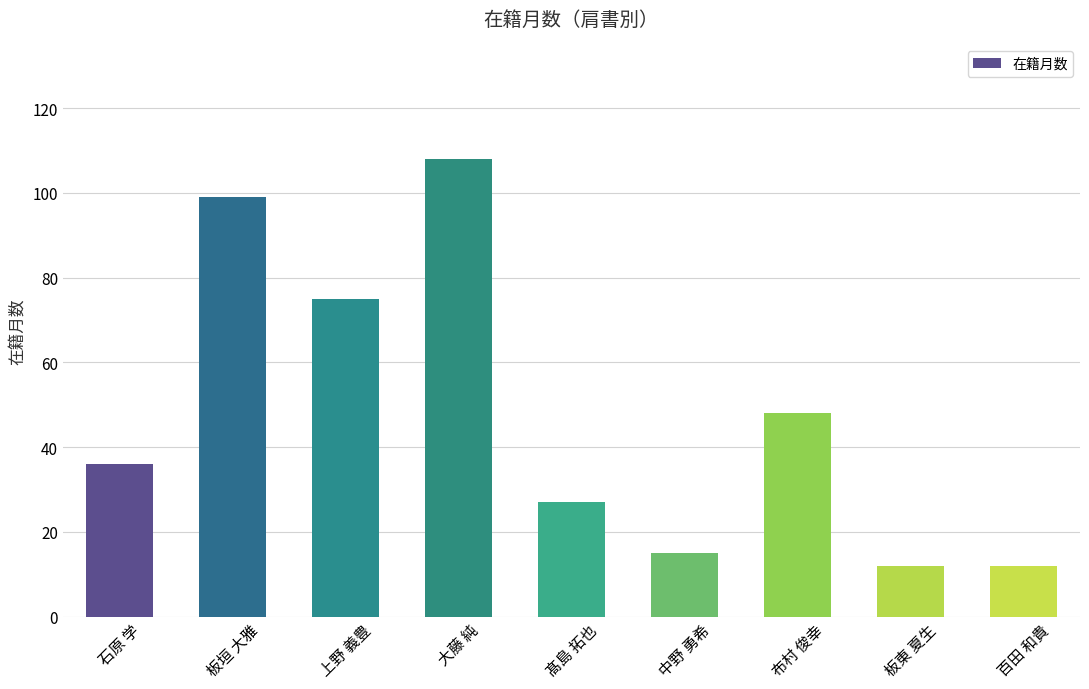

What is the value of the 2nd bar from the left?

99